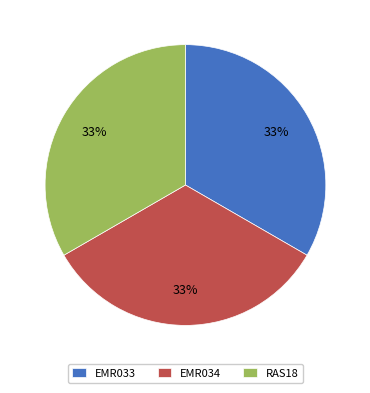

Does EMR034 account for over 50% of the chart?

No